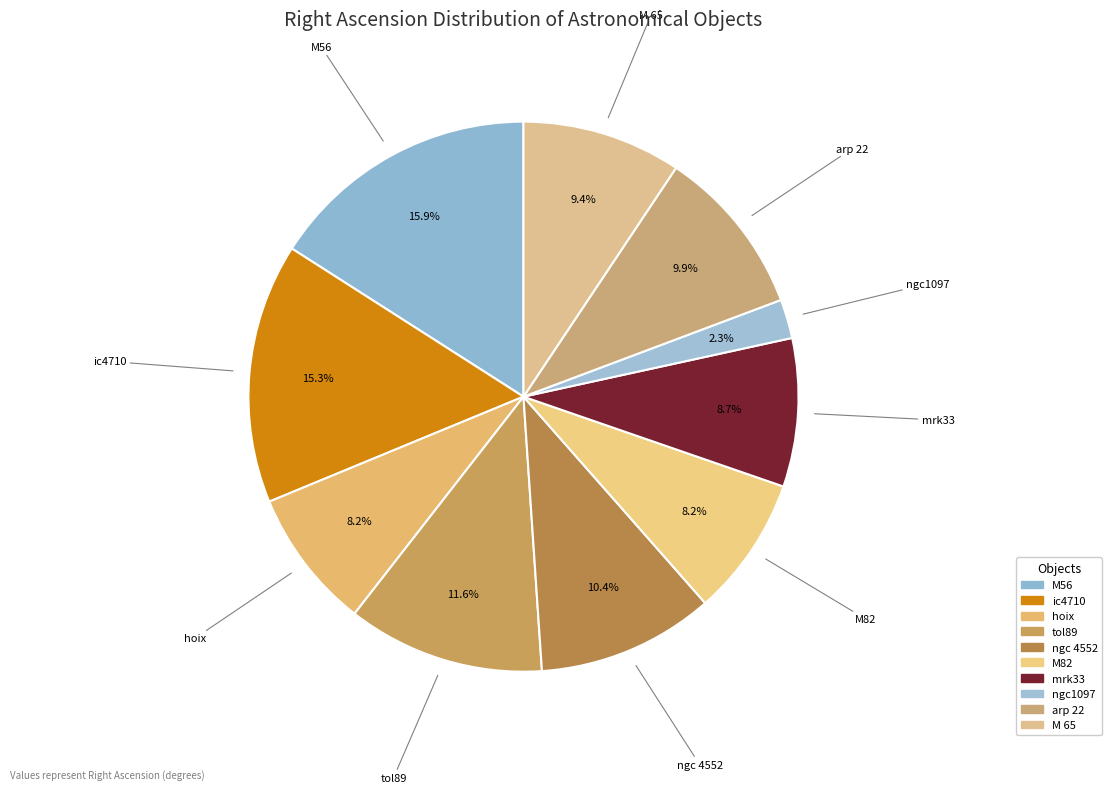

Between ngc 4552 and tol89, which is larger?

tol89